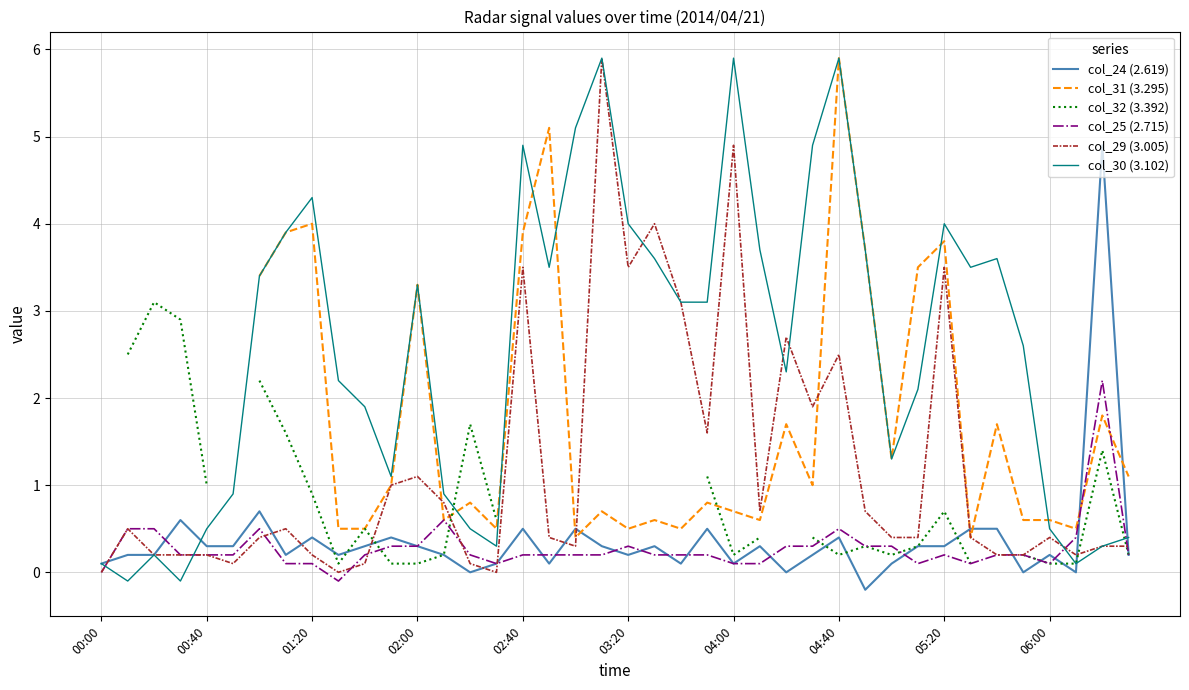

What is the value of the col_25 (2.715) point at the 17th from the left?

0.2